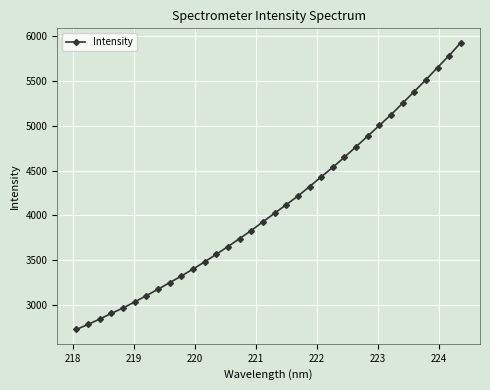

What is the smallest value displayed?

2727.7